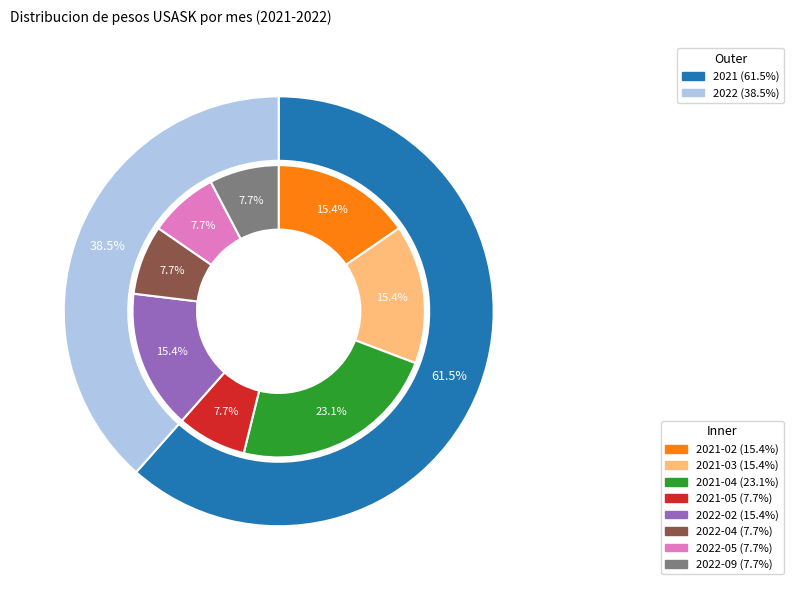

The 2021-02 slice represents 31% of the pie. True or false?

False